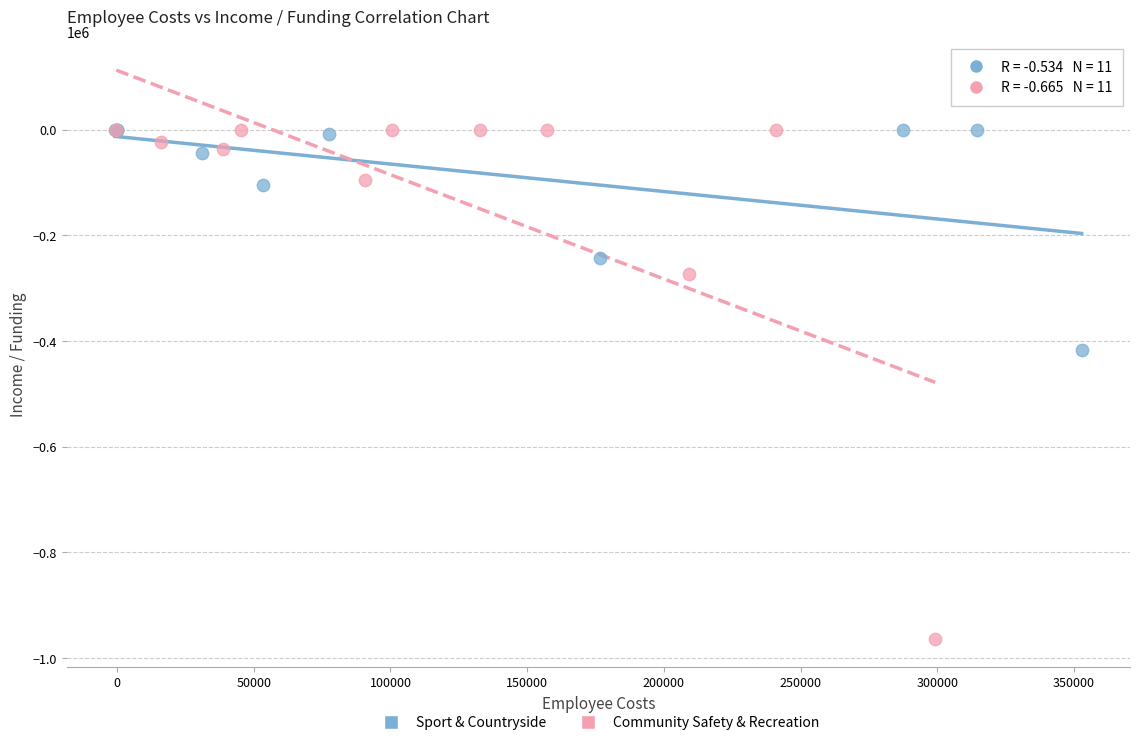

What are all the series names shown in the legend?

Sport & Countryside, Community Safety & Recreation